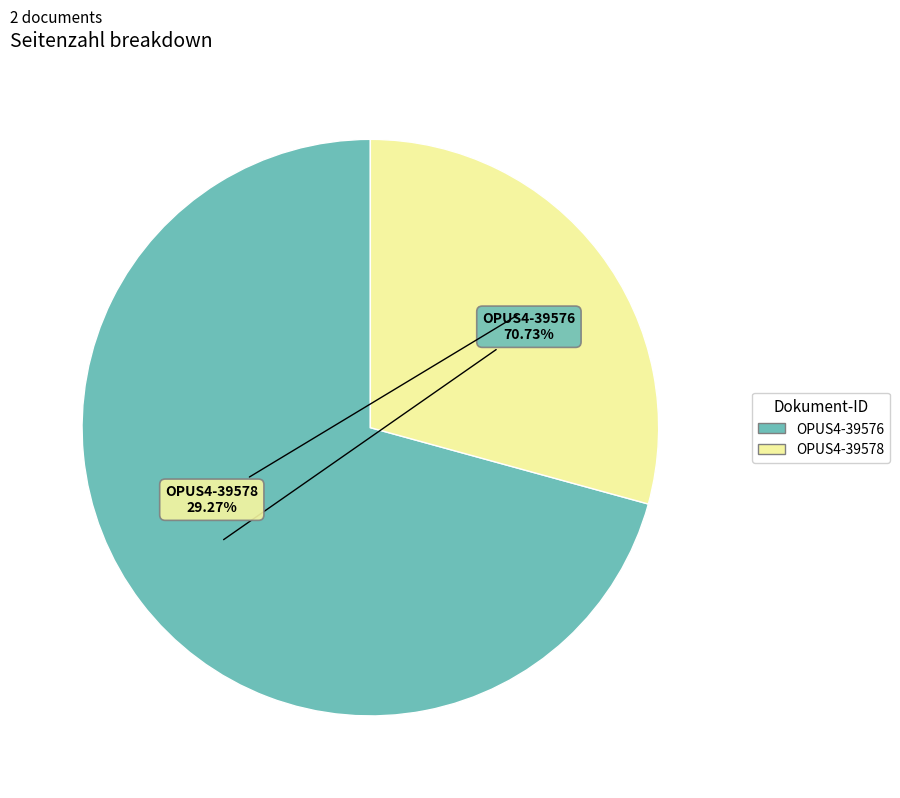

How many slices are in this pie chart?

2